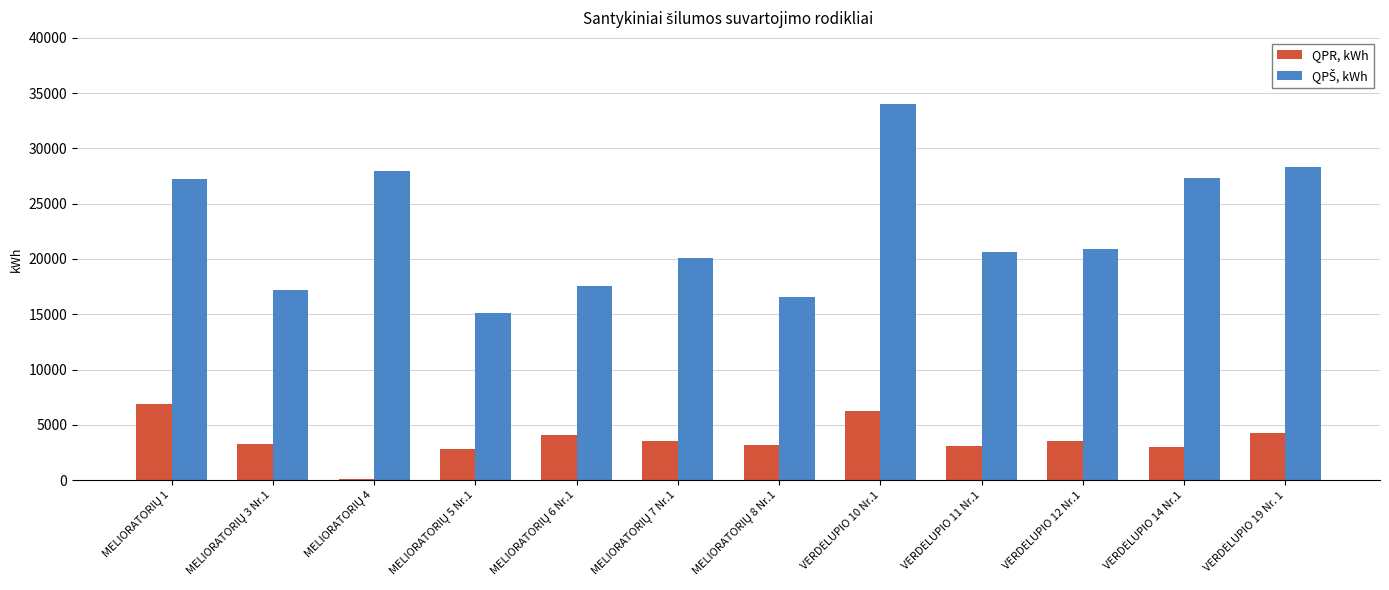

What is the sum of all QPR, kWh values?

43921.1